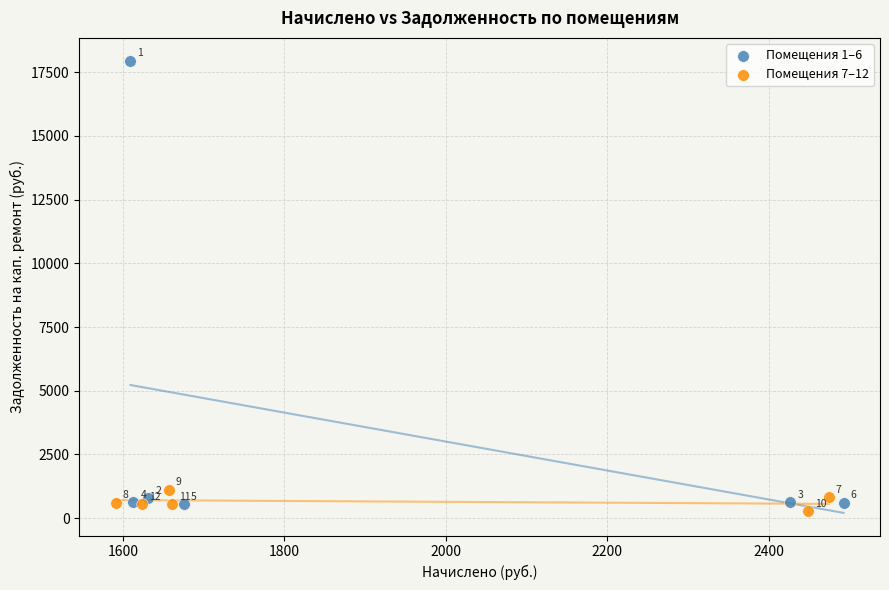

Which series has the widest spread of Y values?

Помещения 1–6